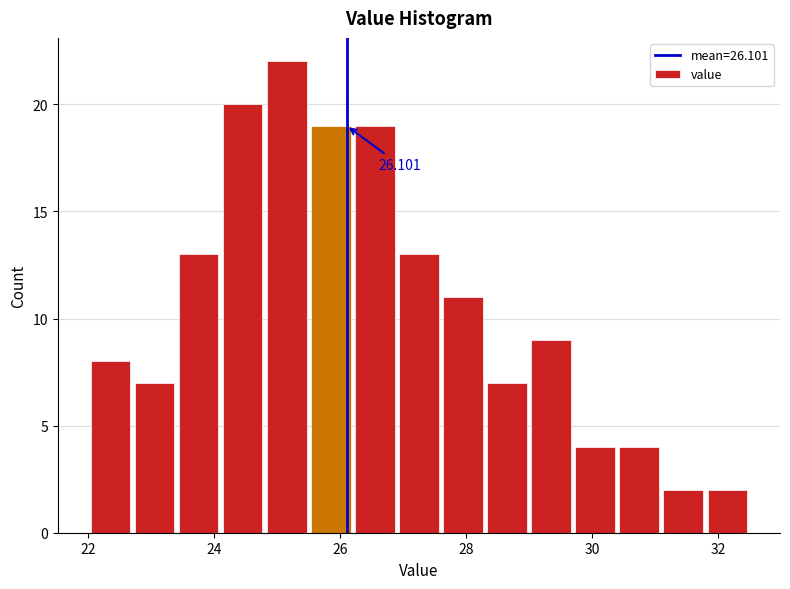

Read against the x-axis, roughly where is the centre of the tallest bar?

25.2